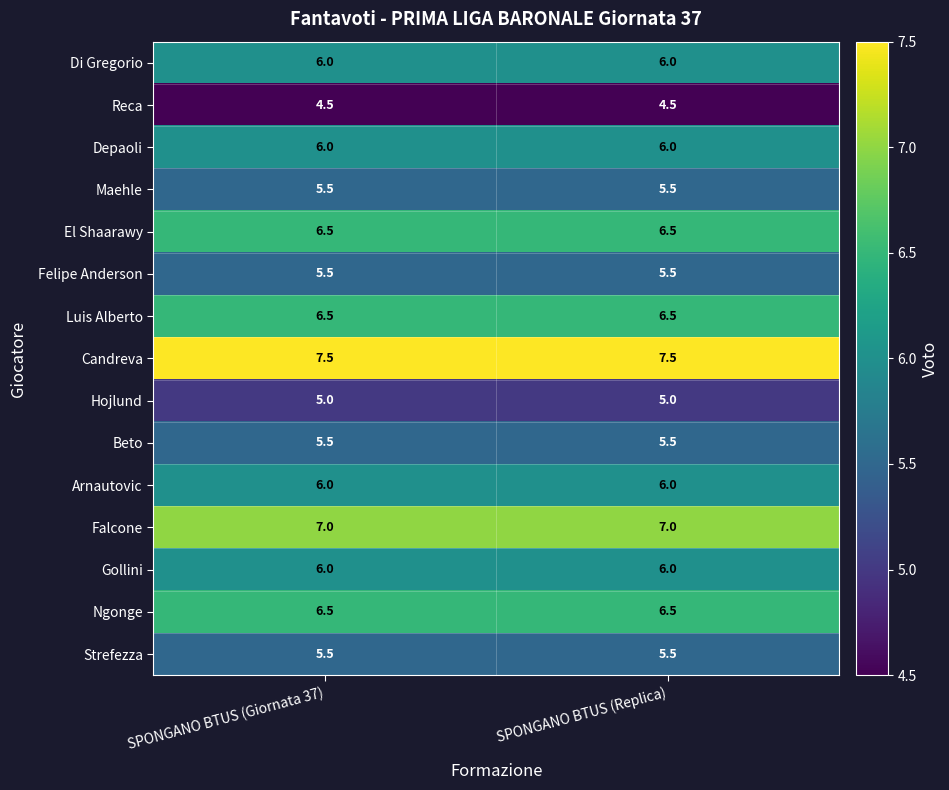

Reading right to left, list all the values displayed in this chart.

Di Gregorio: 6.0	6.0
Reca: 4.5	4.5
Depaoli: 6.0	6.0
Maehle: 5.5	5.5
El Shaarawy: 6.5	6.5
Felipe Anderson: 5.5	5.5
Luis Alberto: 6.5	6.5
Candreva: 7.5	7.5
Hojlund: 5.0	5.0
Beto: 5.5	5.5
Arnautovic: 6.0	6.0
Falcone: 7.0	7.0
Gollini: 6.0	6.0
Ngonge: 6.5	6.5
Strefezza: 5.5	5.5